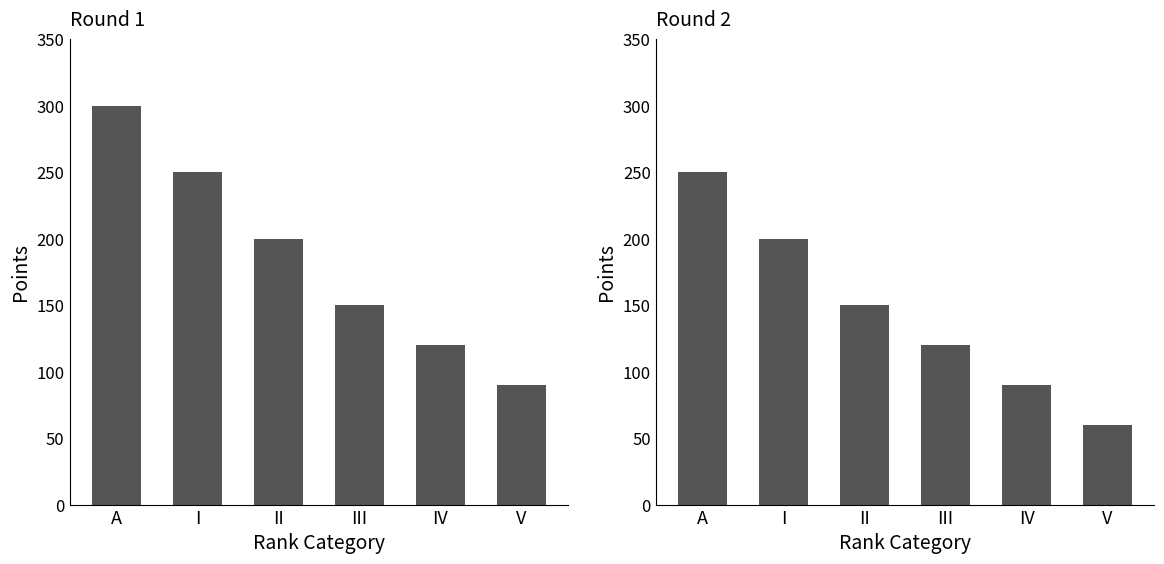

What is the difference between the maximum and minimum values?

190